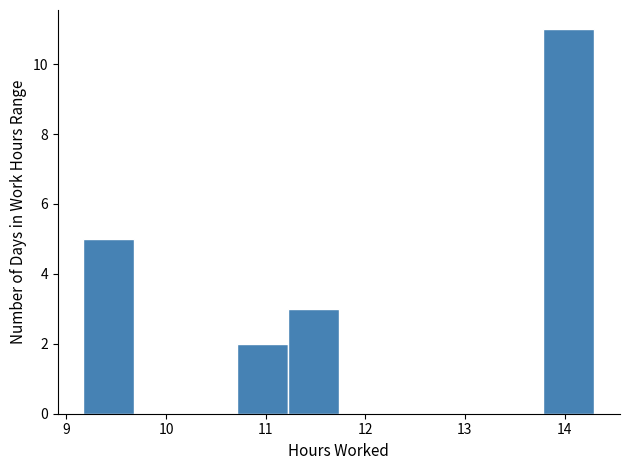

Reading left to right, list every bar in this chart as the range it spans on the x-axis followed by its height. Neither the bar edges nor the heights are printed on the chart, so give them approximately, as read against the axes.

9.2 to 9.7: 5
9.7 to 10.2: 0
10.2 to 10.7: 0
10.7 to 11.2: 2
11.2 to 11.7: 3
11.7 to 12.2: 0
12.2 to 12.8: 0
12.8 to 13.3: 0
13.3 to 13.8: 0
13.8 to 14.3: 11